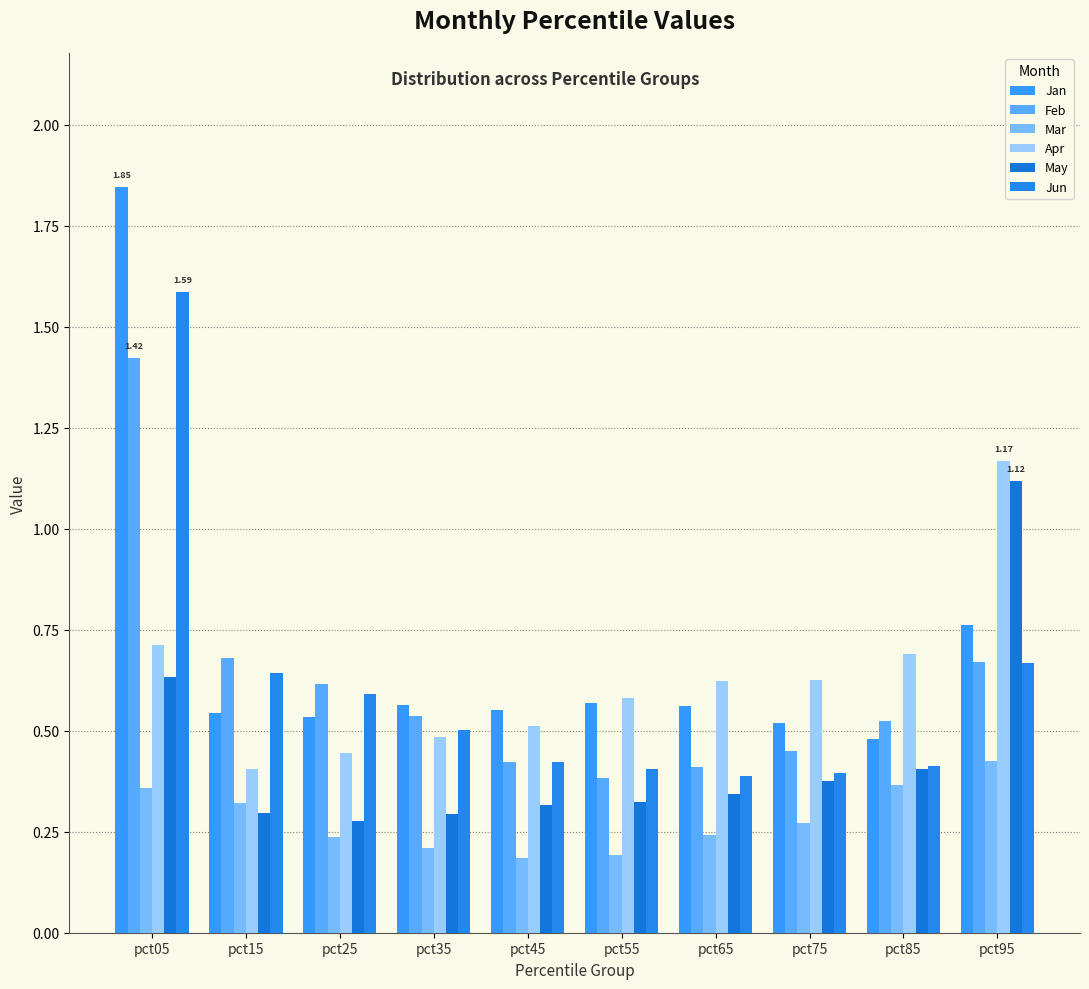

How many bars are there in each group?

6